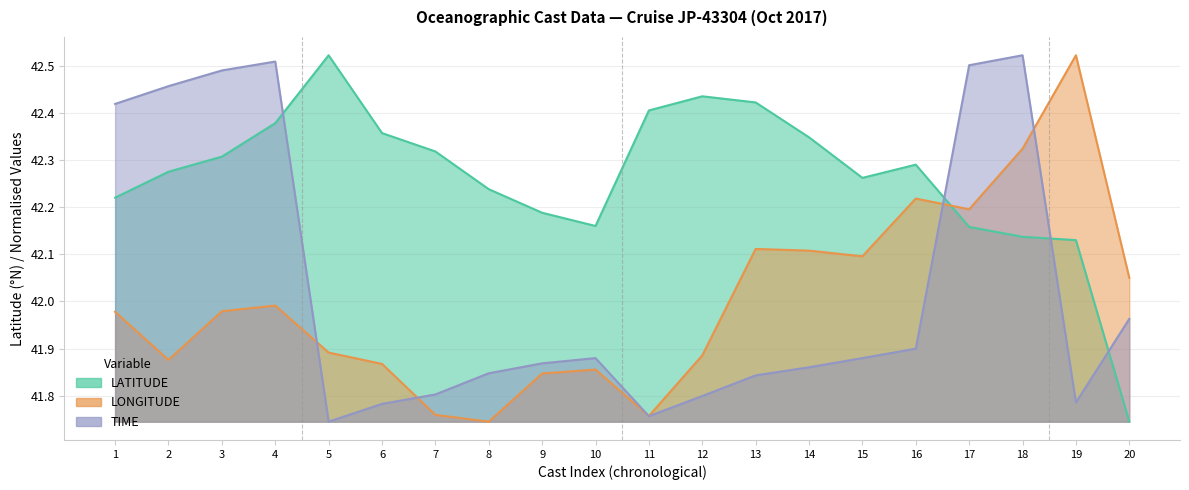

Reading left to right, transcribe all the data shown in this chart.

LATITUDE: 42.2	42.3	42.3	42.4	42.5	42.4	42.3	42.2	42.2	42.2	42.4	42.4	42.4	42.3	42.3	42.3	42.2	42.1	42.1	41.7
LONGITUDE: 42.0	41.9	42.0	42.0	41.9	41.9	41.8	41.7	41.8	41.9	41.8	41.9	42.1	42.1	42.1	42.2	42.2	42.3	42.5	42.1
TIME: 42.4	42.5	42.5	42.5	41.7	41.8	41.8	41.8	41.9	41.9	41.8	41.8	41.8	41.9	41.9	41.9	42.5	42.5	41.8	42.0